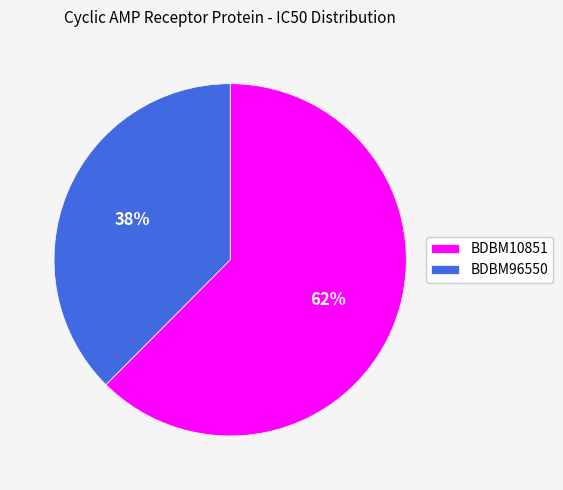

Does BDBM10851 represent more than half of the total?

Yes